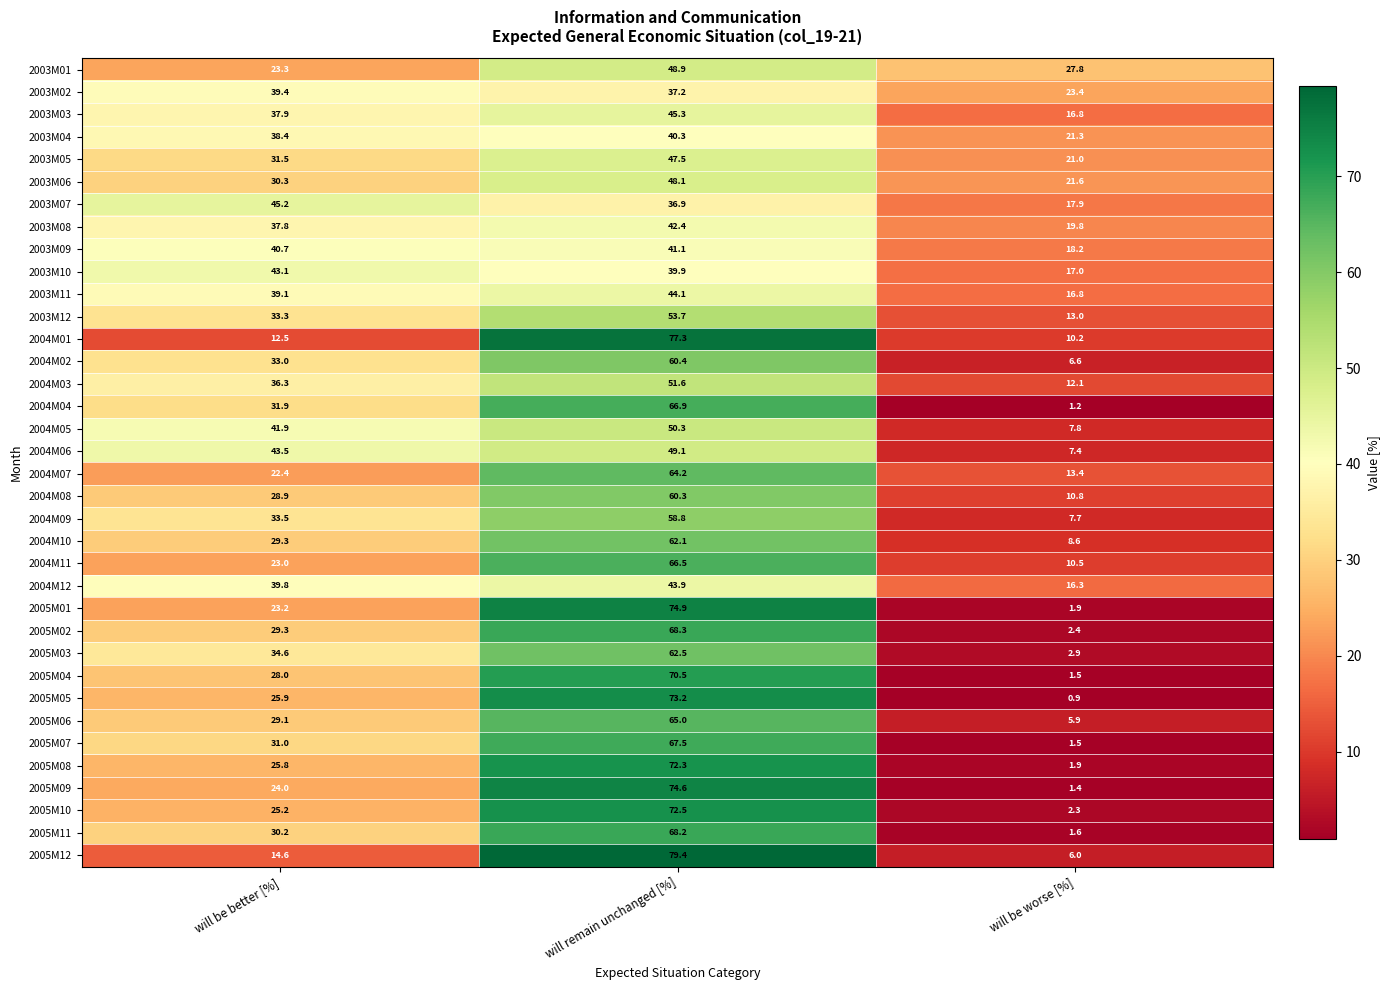

Is it true that 2005M04 equals 98.9 at will remain unchanged [%]?

False